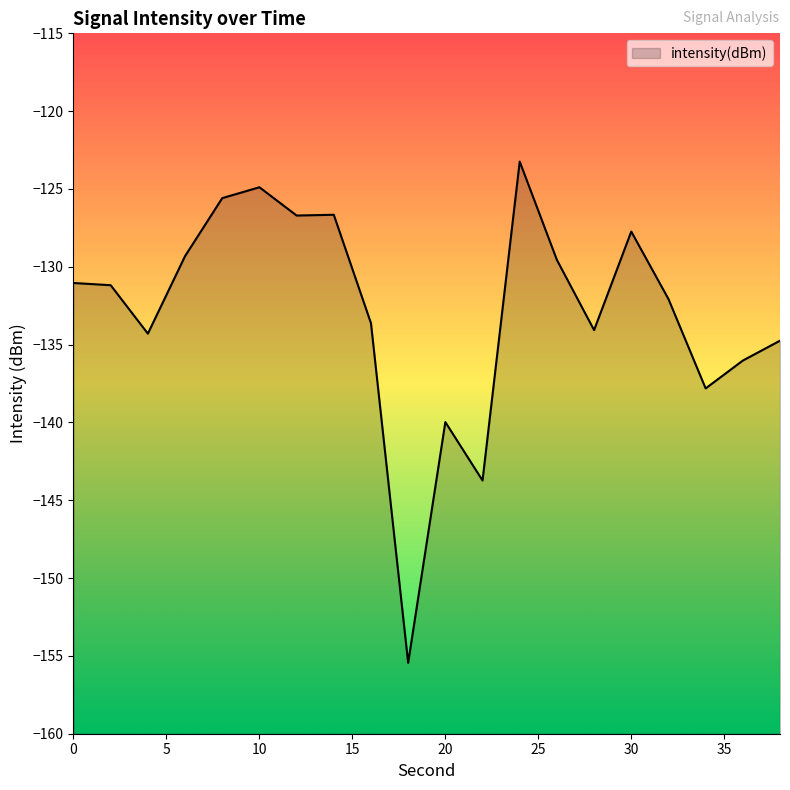

Reading left to right, transcribe all the data shown in this chart.

-131.0	-131.2	-134.3	-129.3	-125.6	-124.9	-126.7	-126.7	-133.6	-155.4	-140.0	-143.7	-123.2	-129.6	-134.1	-127.7	-132.1	-137.8	-136.0	-134.7